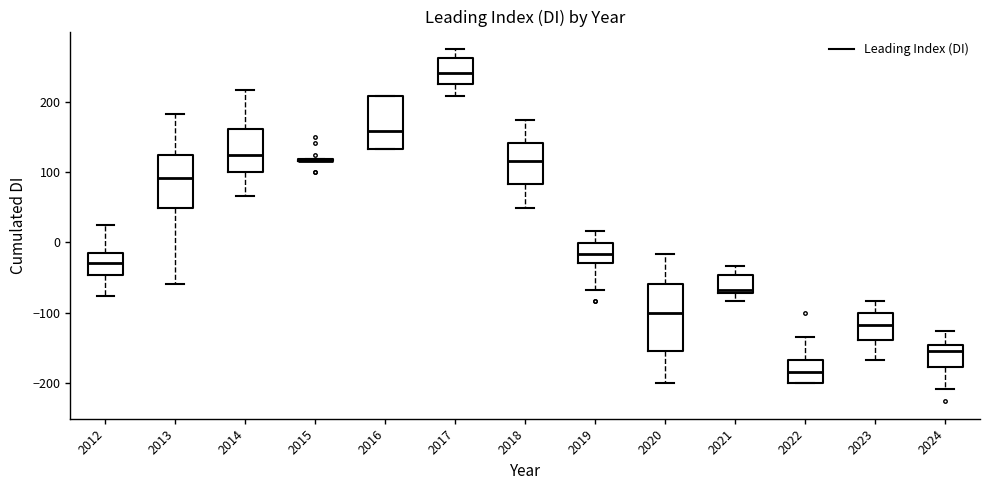

Comparing the boxes themselves (not the whiskers), which one is the tallest?

2020